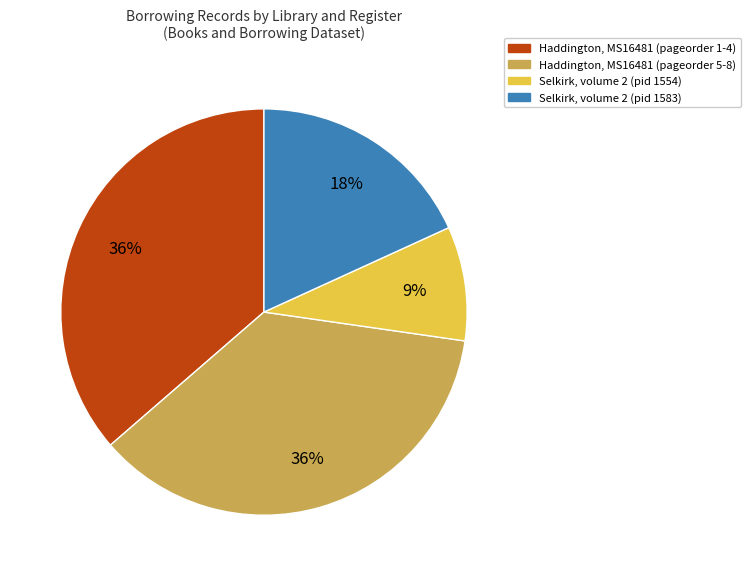

Is there a majority slice in this chart?

No